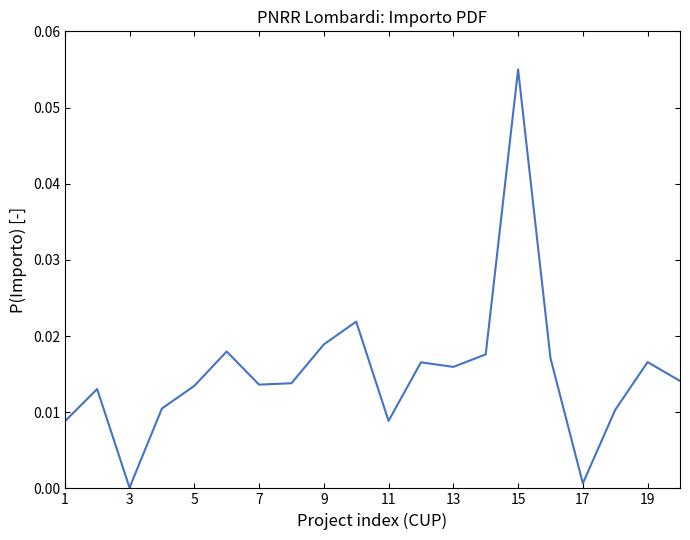

Which category has the highest value across all series?

15